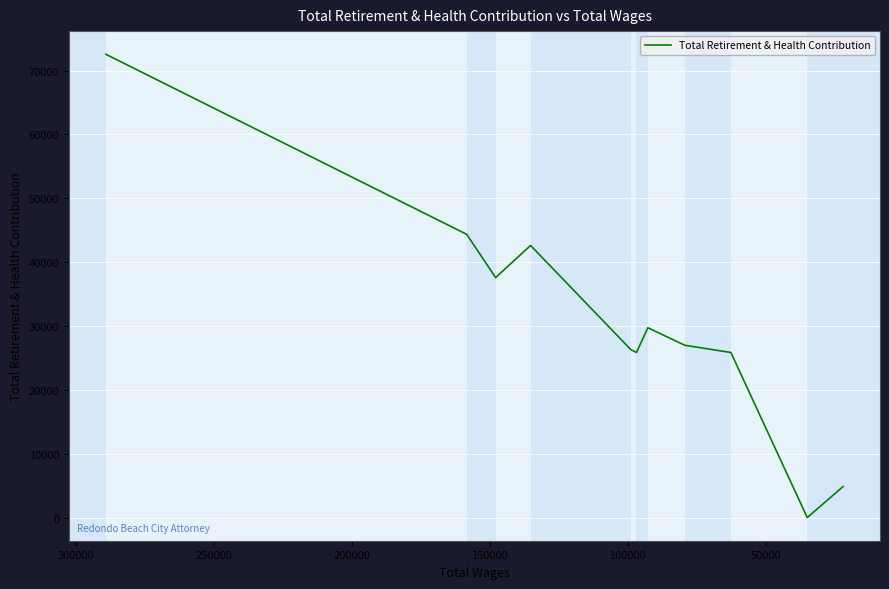

How many values are below 26983?

5